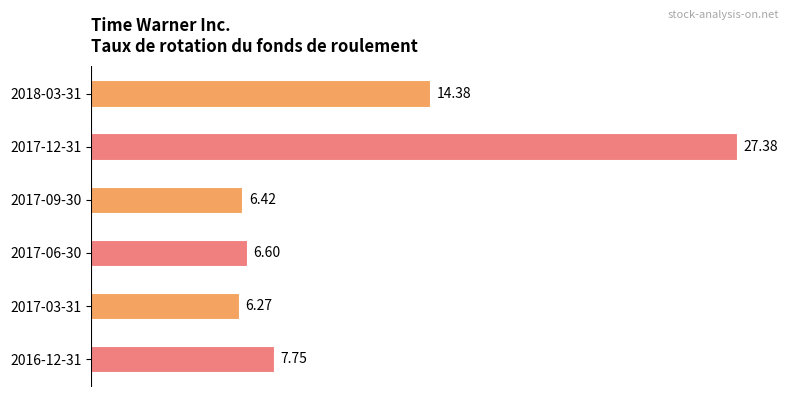

Approximately how many times larger is the value at 2017-03-31 compared to 2016-12-31?

0.8